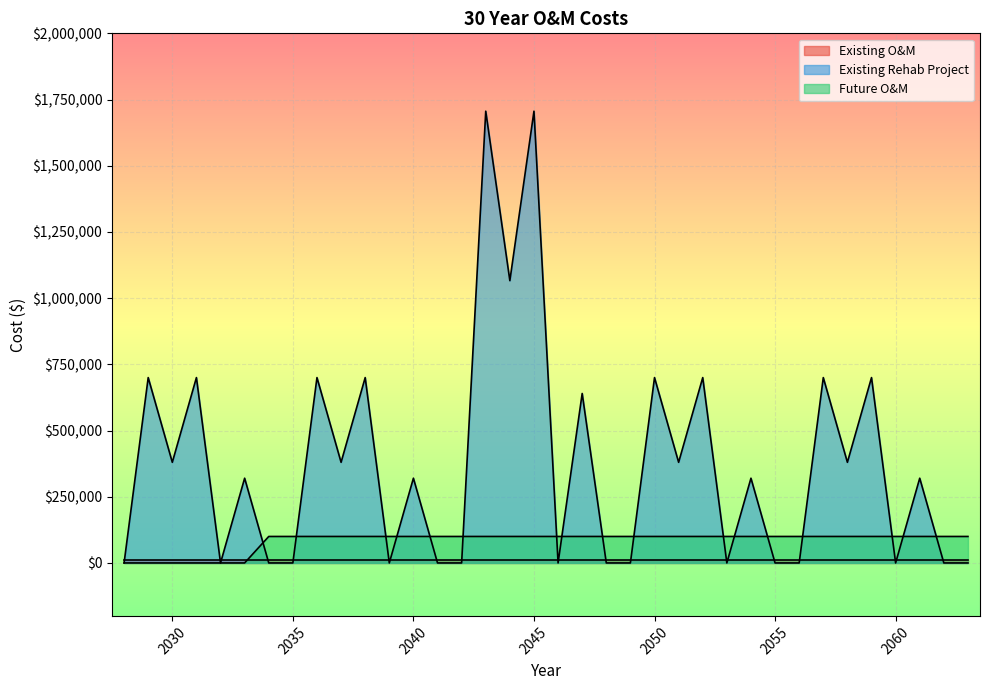

What is the value of the Existing Rehab Project point at the 6th from the left?

320000